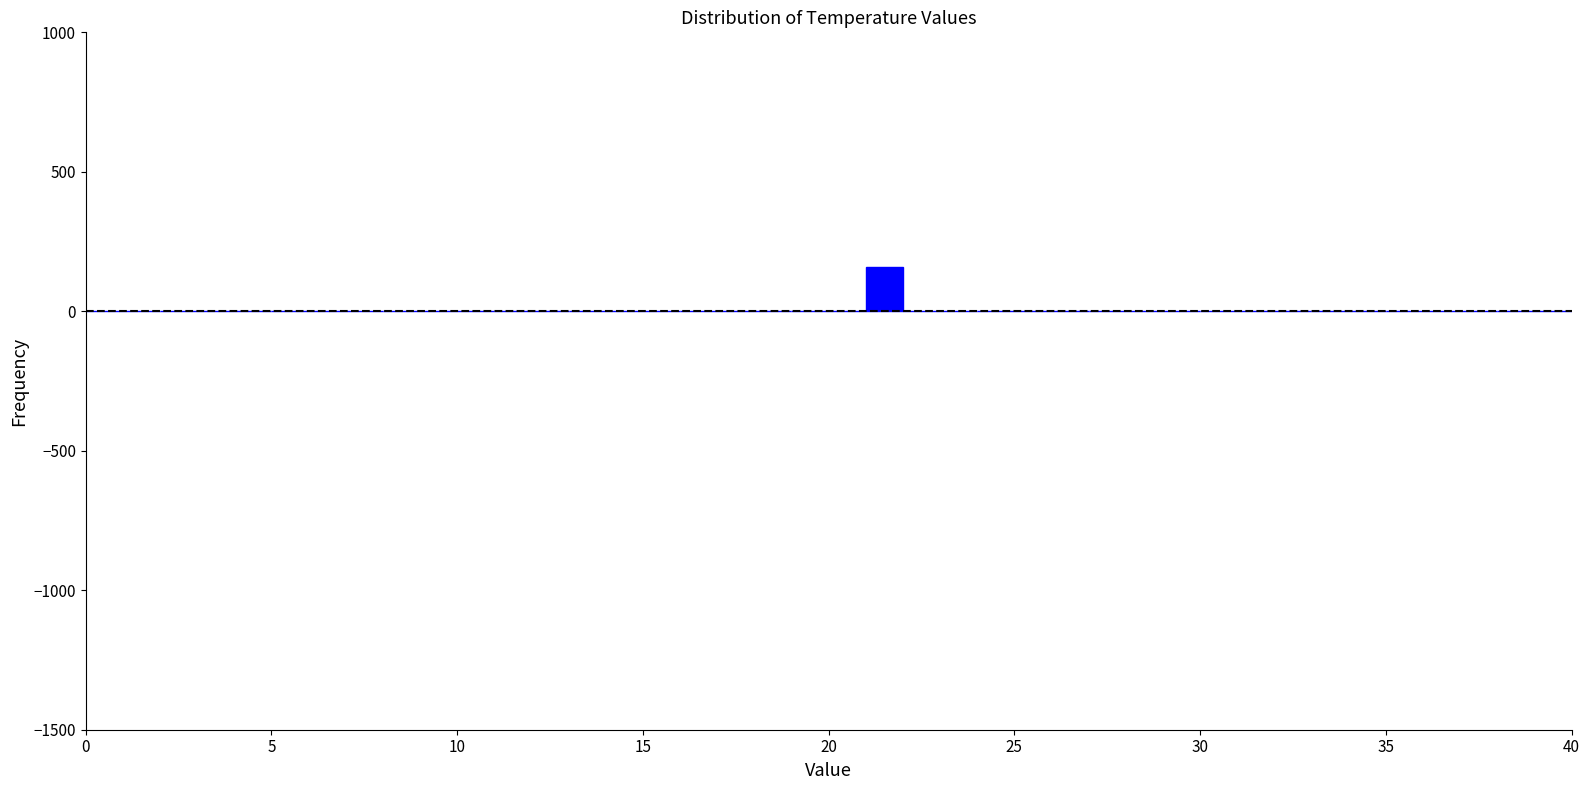

Read against the x-axis, roughly where is the centre of the tallest bar?

21.5